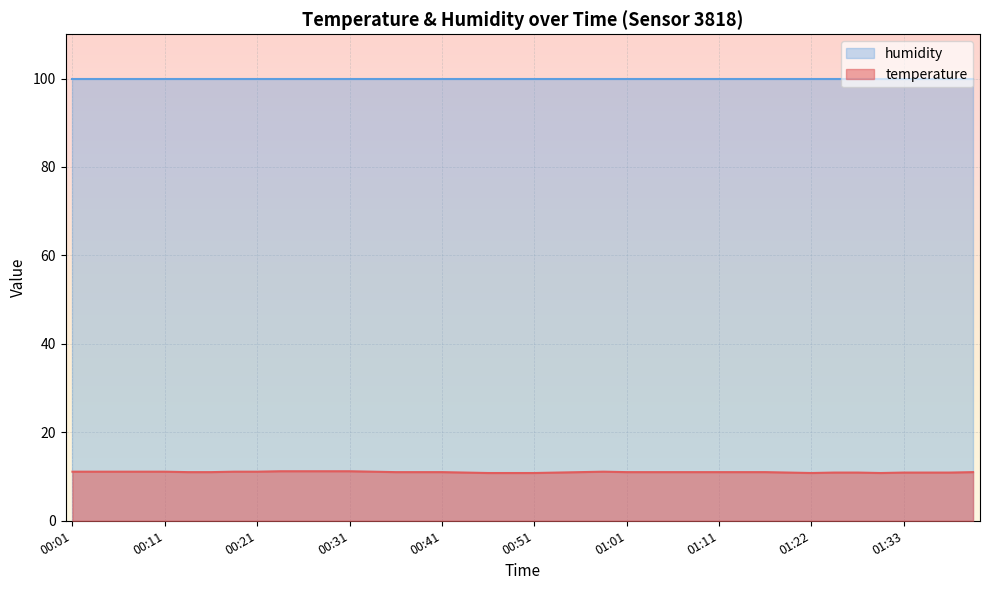

What is the sum of the values at 00:06 and 00:53?

22.0